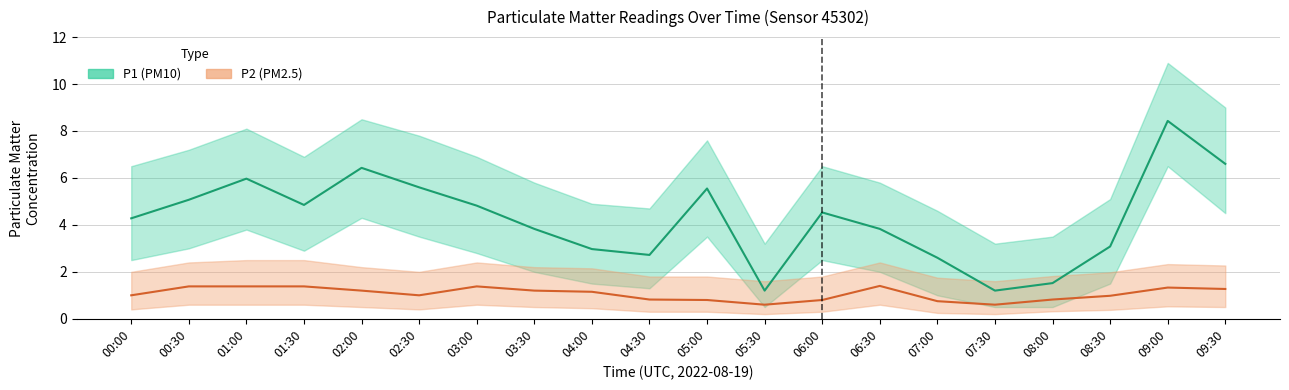

What position from the left is 08:30?

18